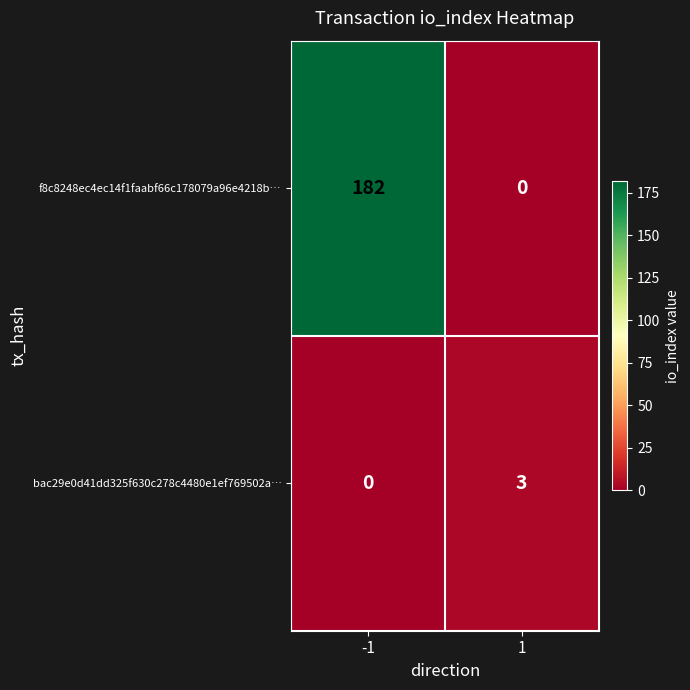

Between -1 and 1, which series saw the biggest shift?

f8c8248ec4ec14f1faabf66c178079a96e4218b…